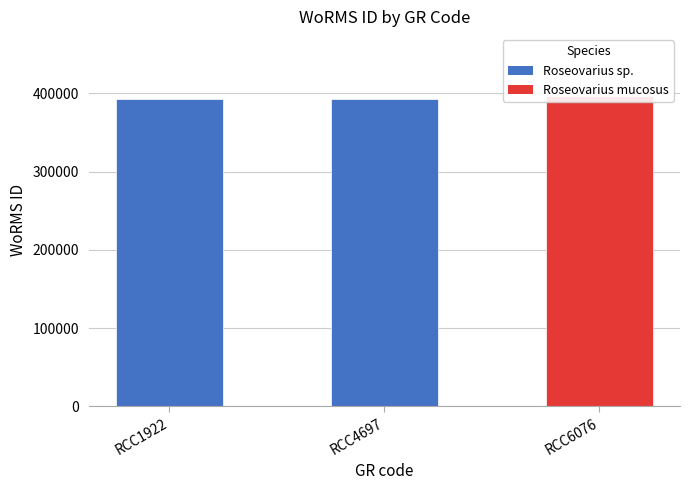

Count the values in the range 393159 to 396317.

3